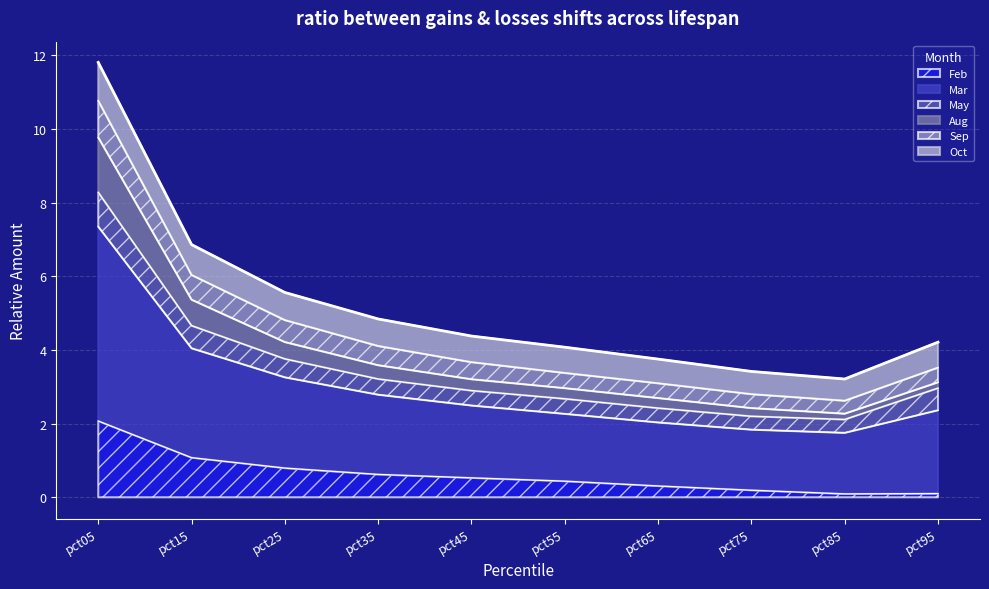

Does the chart display data point markers on the line(s)?

No